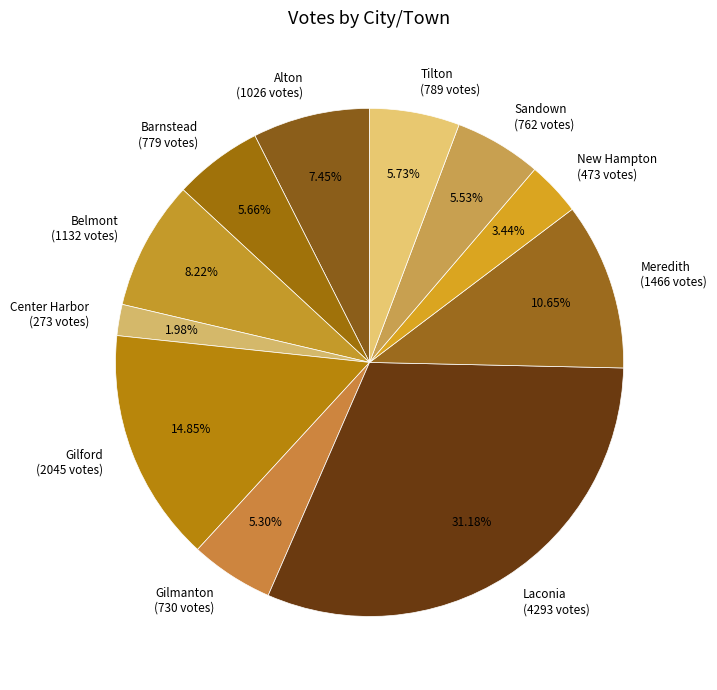

Does any single category account for the majority?

No